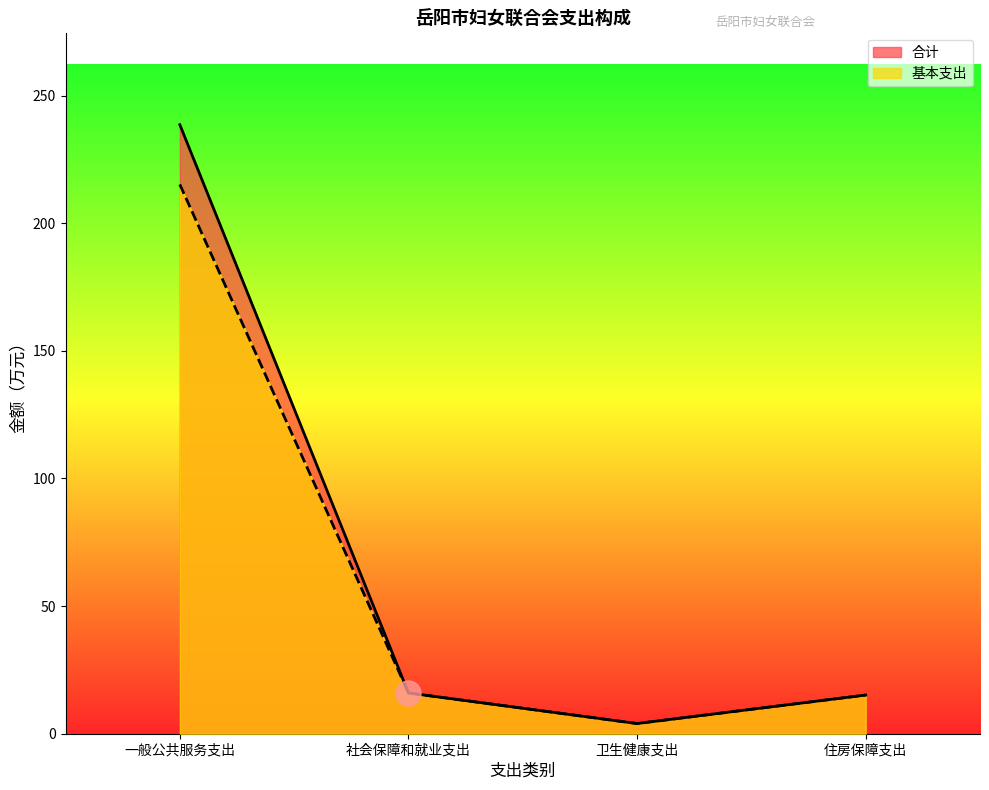

What is the greatest value displayed?

238.6